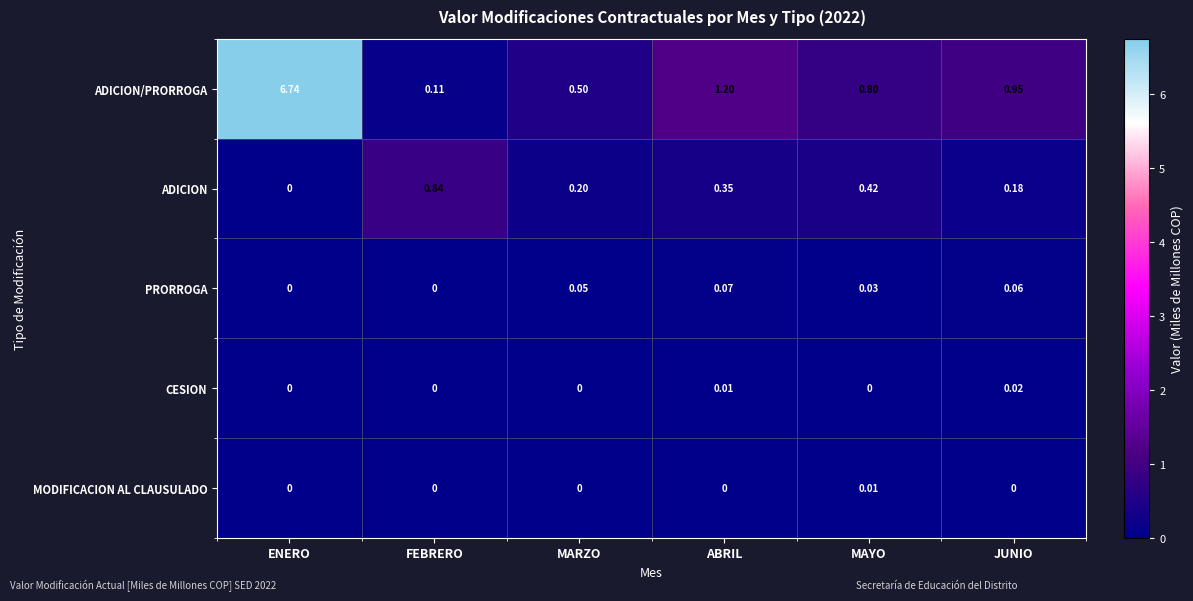

Which series has the widest spread of values?

ADICION/PRORROGA